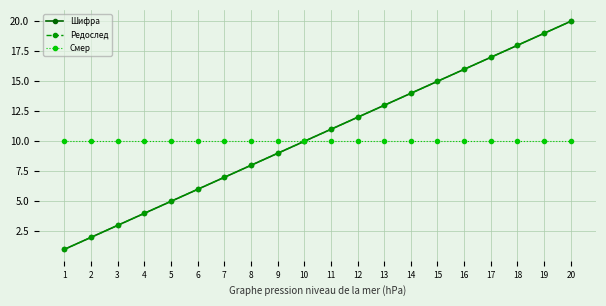

What is the maximum value shown in the chart?

20